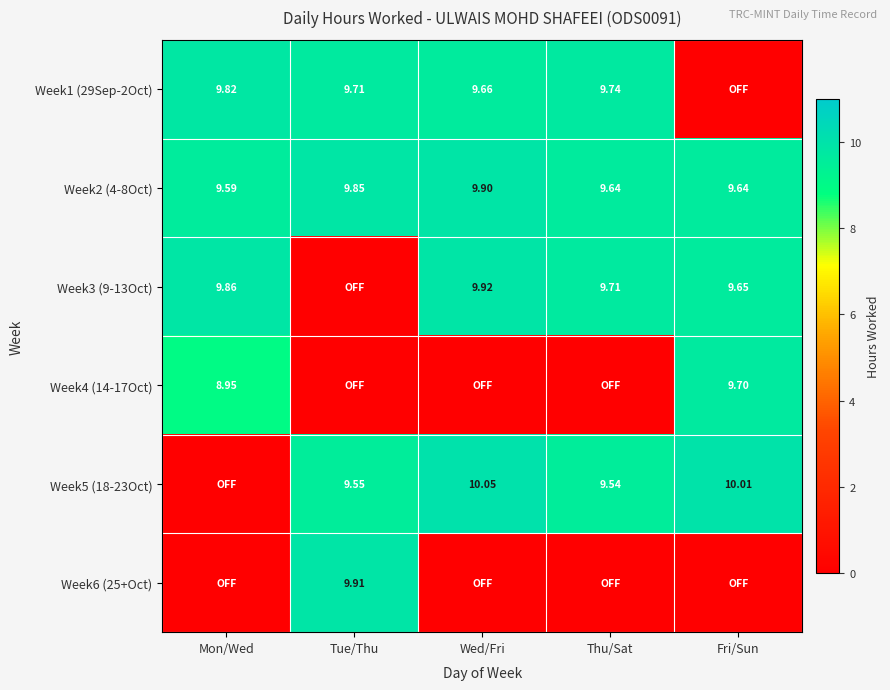

What is the total value across all series at Thu/Sat?

38.6